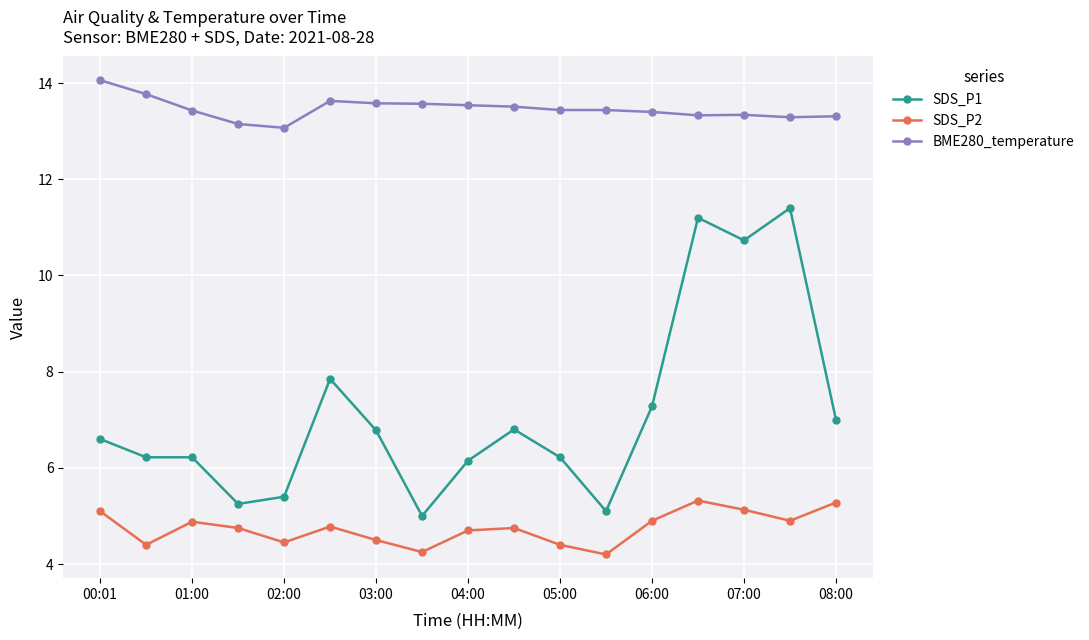

True or false: SDS_P1 and BME280_temperature cross at least once.

False